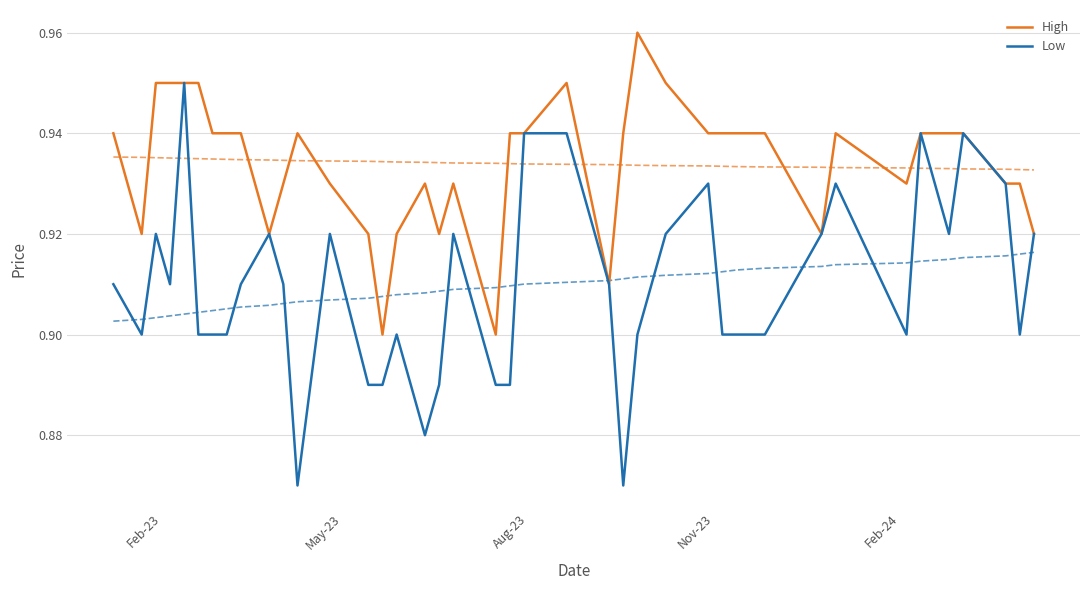

True or false: Low and High intersect in this chart.

False